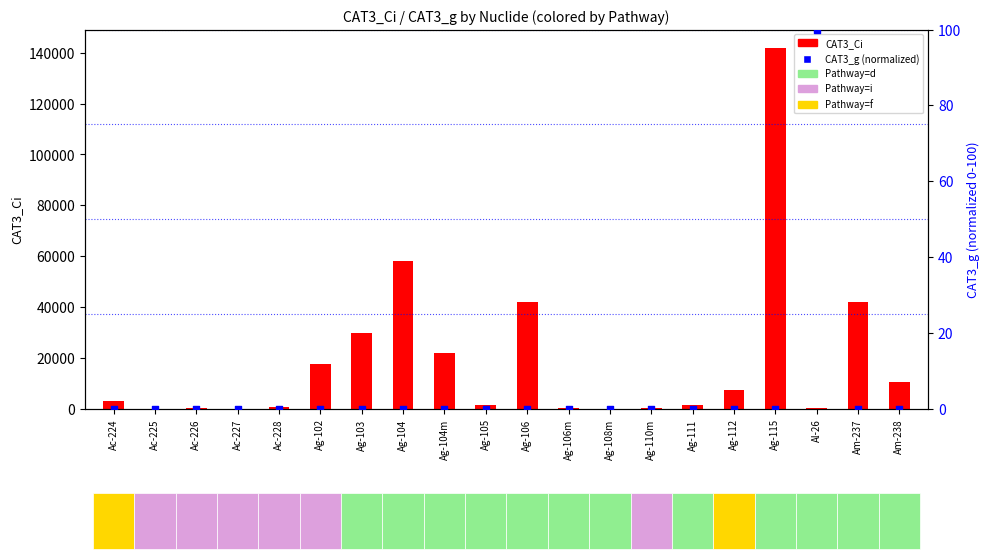

What are all the series names shown in the legend?

CAT3_Ci, CAT3_g (norm)